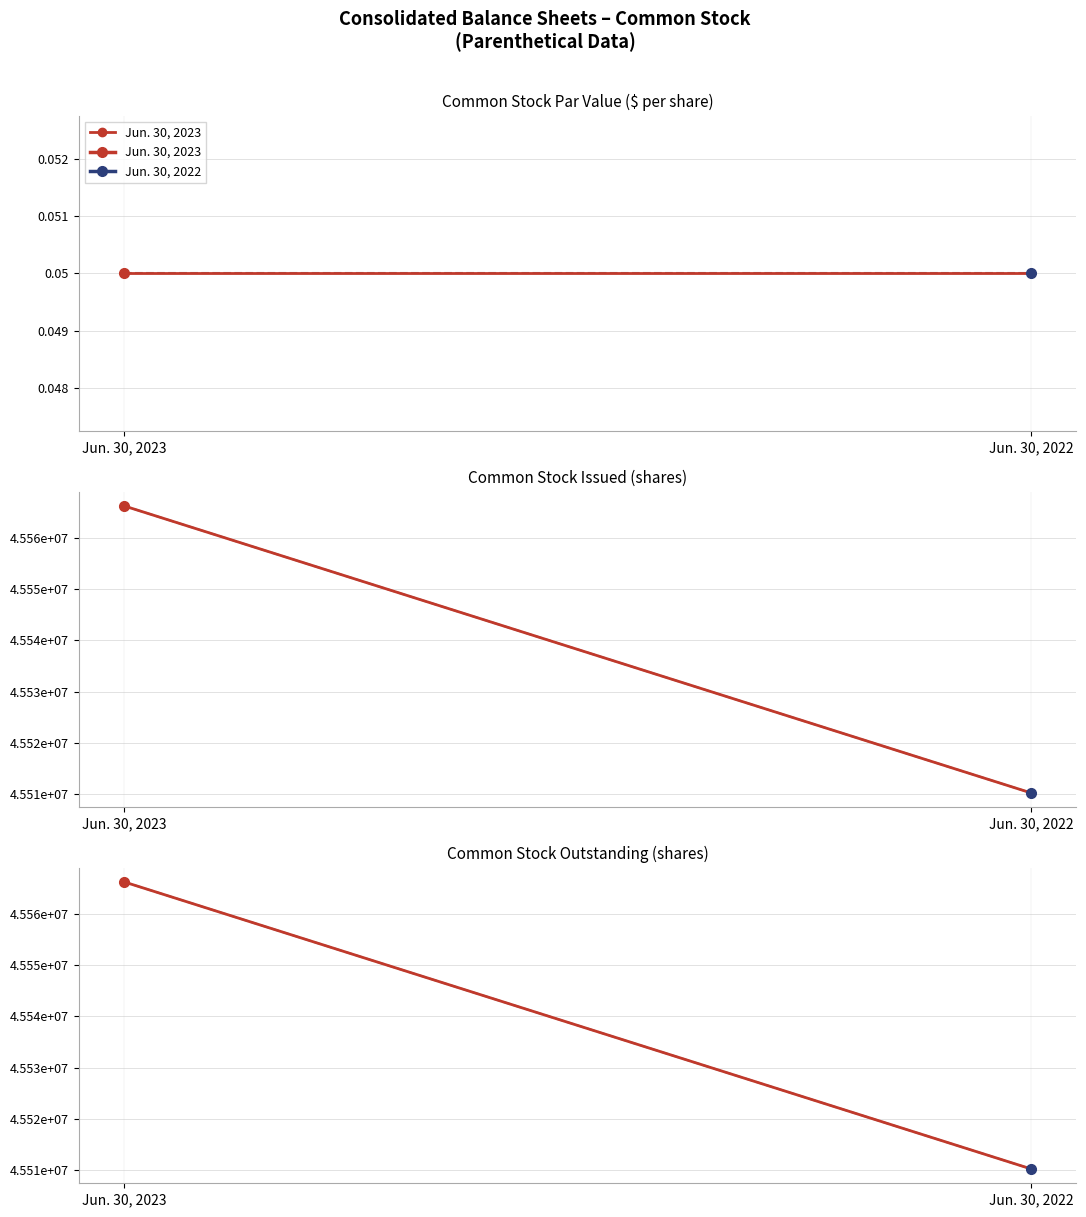

Approximately how many times larger is the value at Jun. 30, 2022 compared to Jun. 30, 2023?

1.0